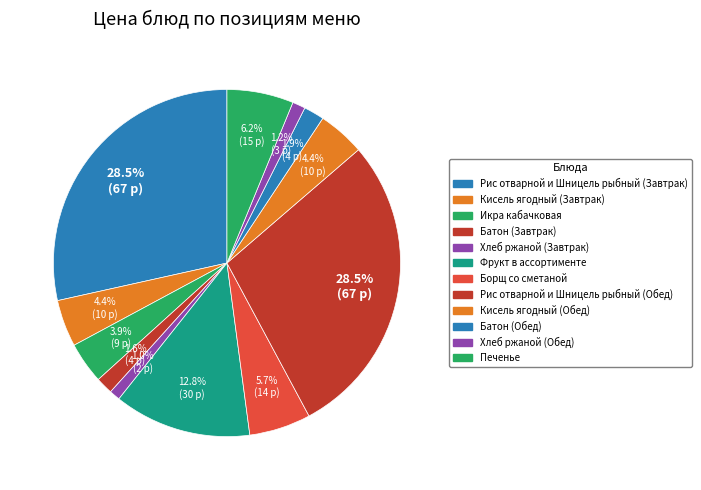

How many segments does this pie chart have?

12